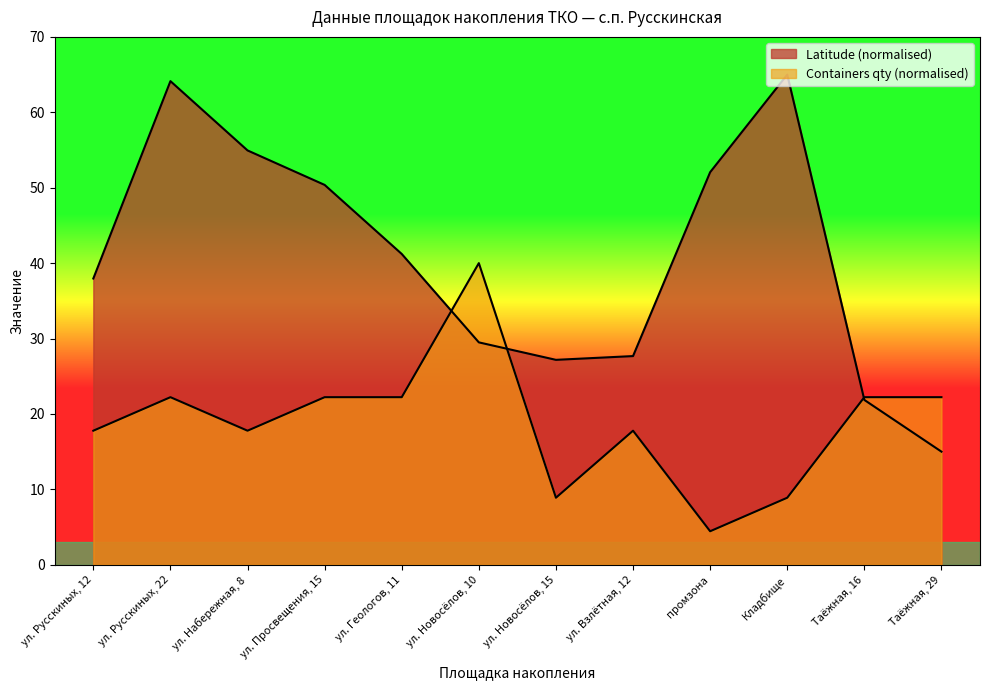

How many lines are shown in the chart?

2